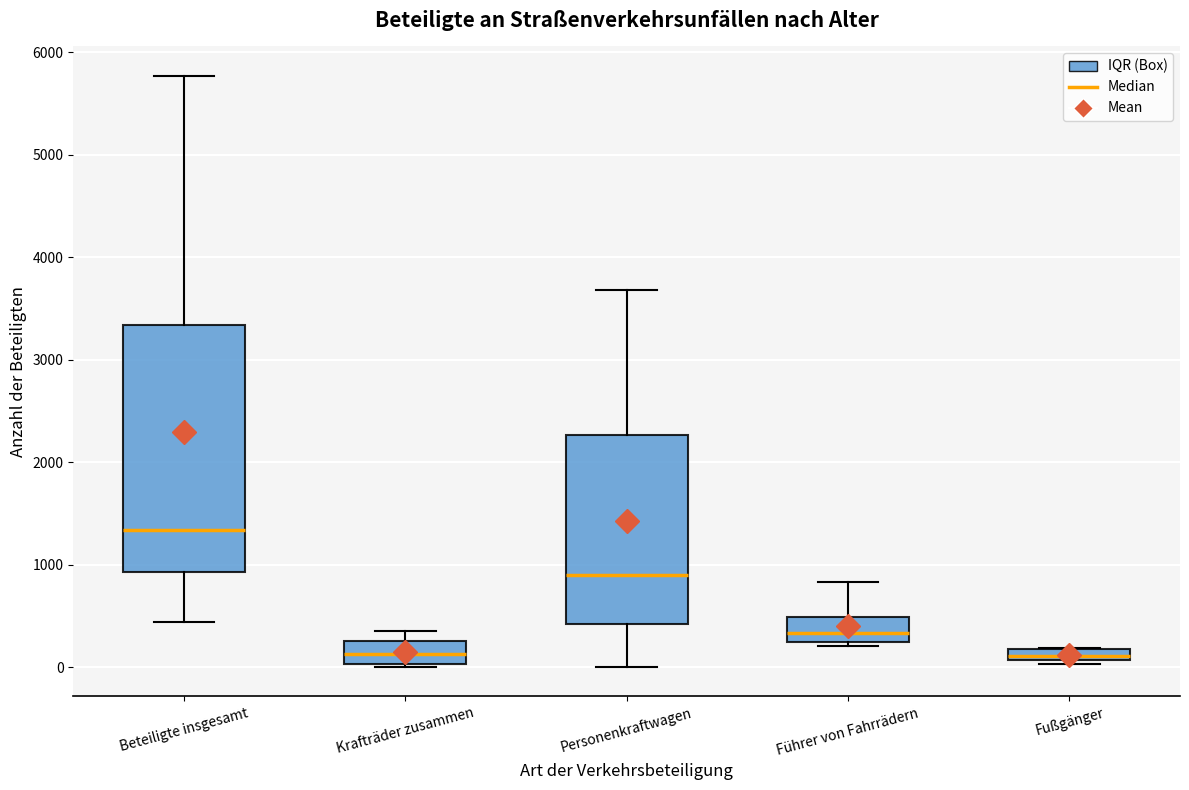

Which box's median line is the highest?

Beteiligte insgesamt